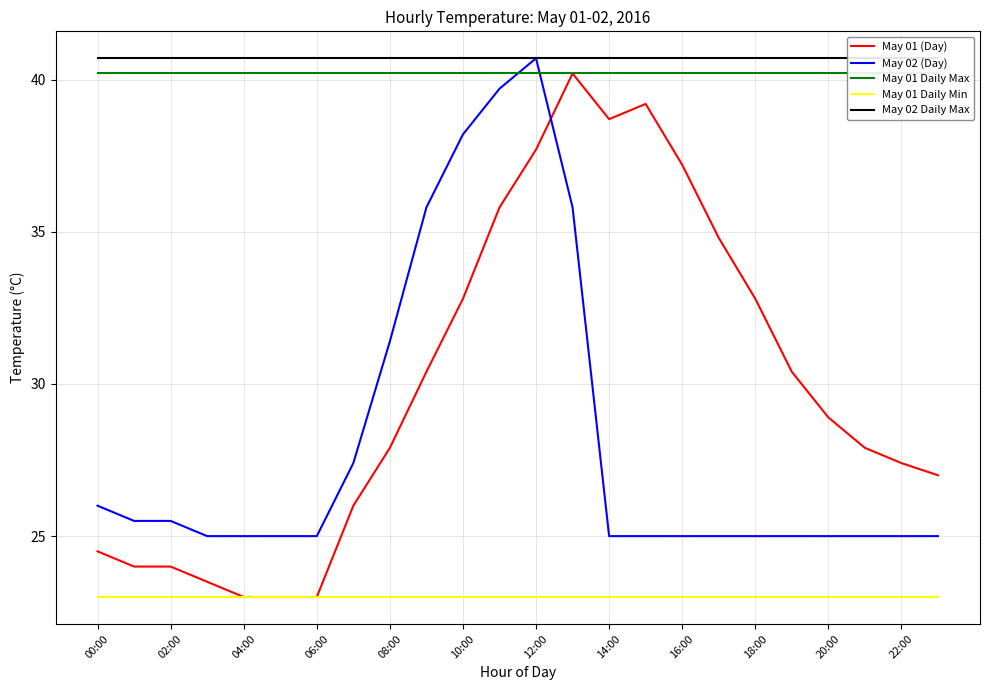

Which series has the largest range (max minus min)?

May 01 (Day)